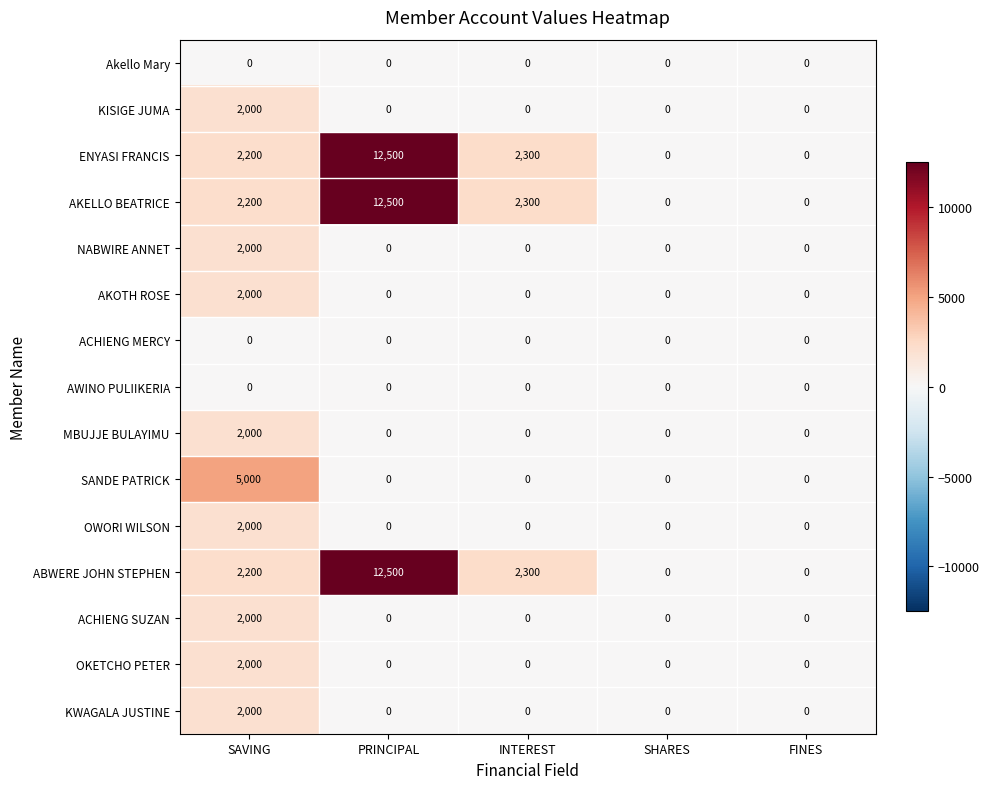

The KISIGE JUMA series shows 1239 at PRINCIPAL. True or false?

False